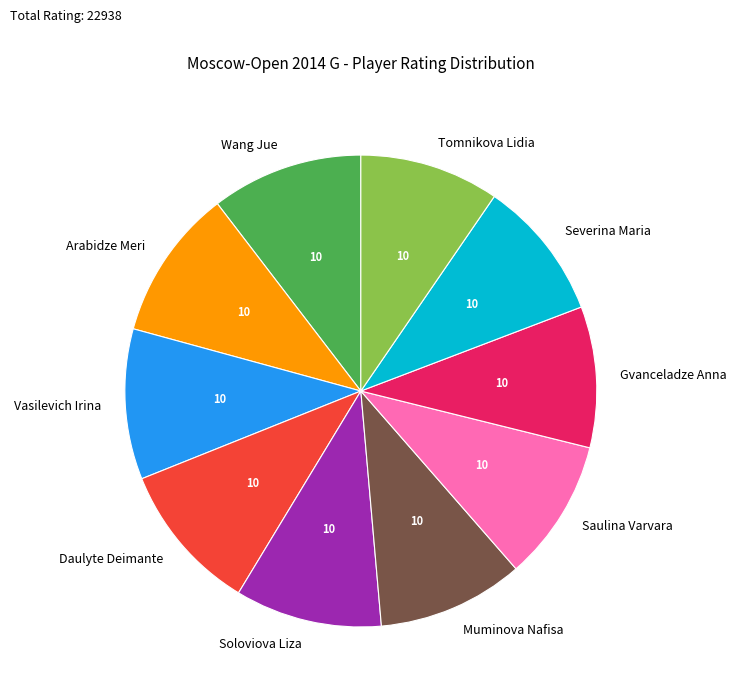

True or false: Vasilevich Irina accounts for 10% of the total.

True